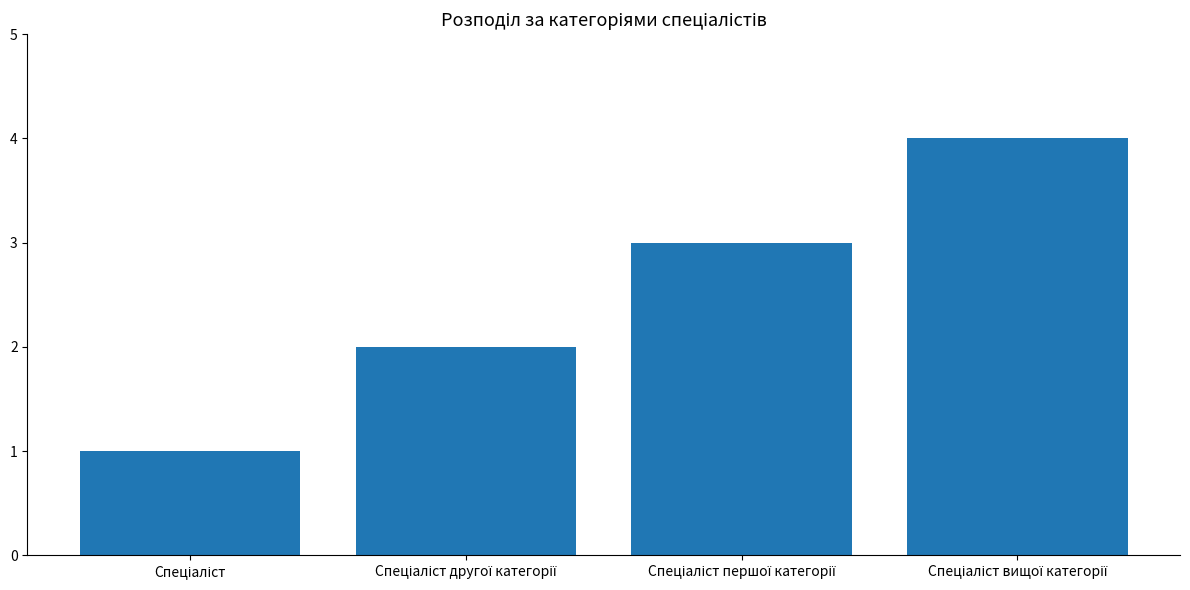

Are the bars horizontal?

No